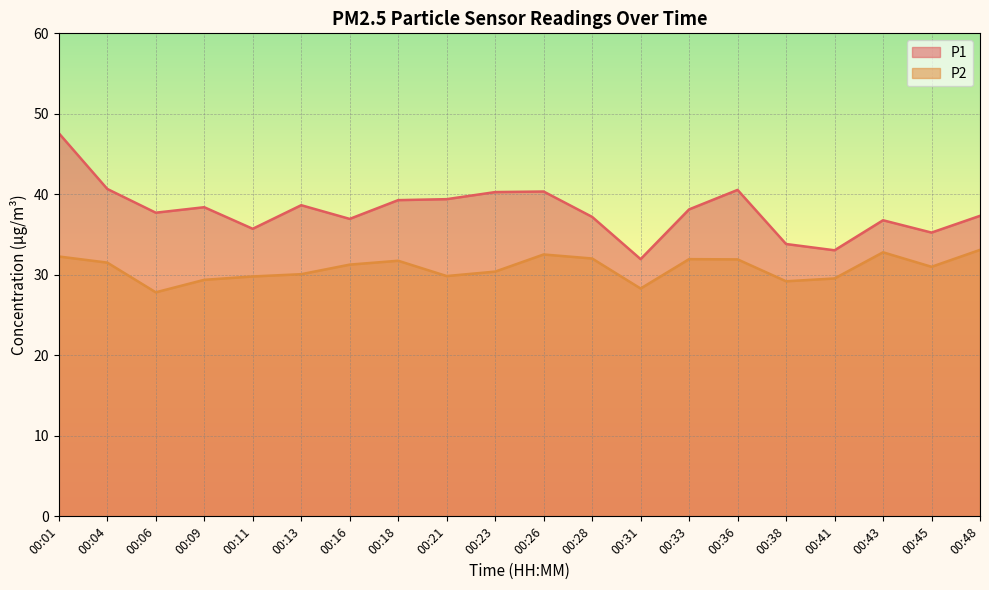

Is it true that P2 equals 11.4 at 00:09?

False